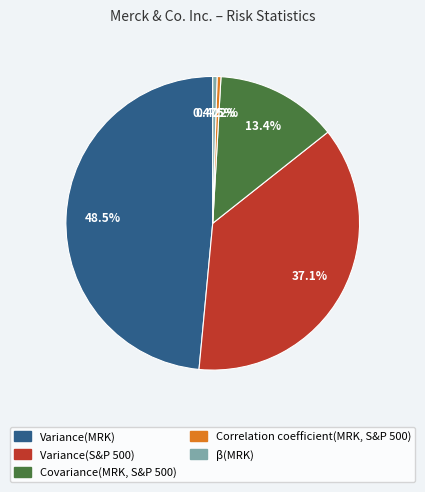

True or false: Covariance(MRK, S&P 500) accounts for 1% of the total.

False